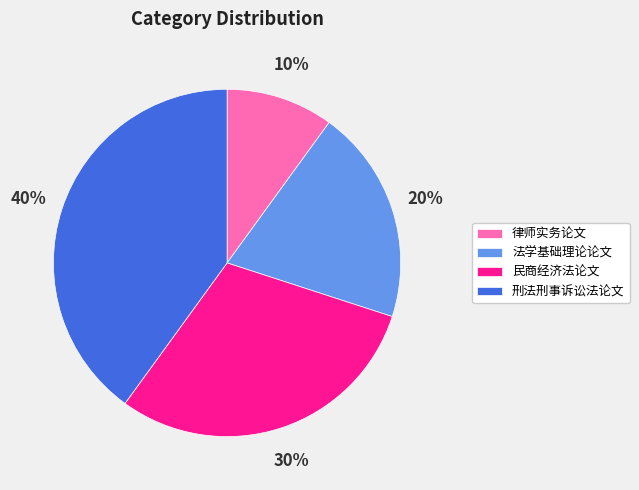

Between 法学基础理论论文 and 民商经济法论文, which is larger?

民商经济法论文